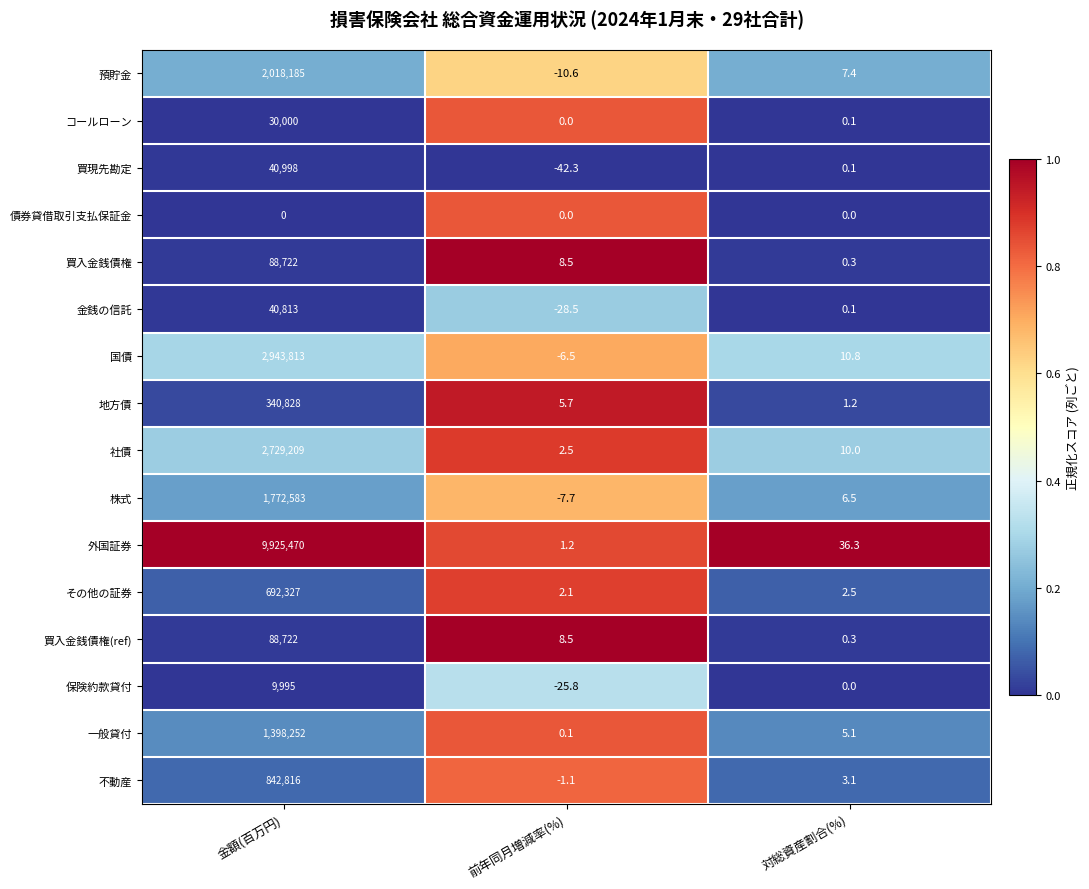

What value does the 社債 series have at 対総資産割合(%)?

10.0